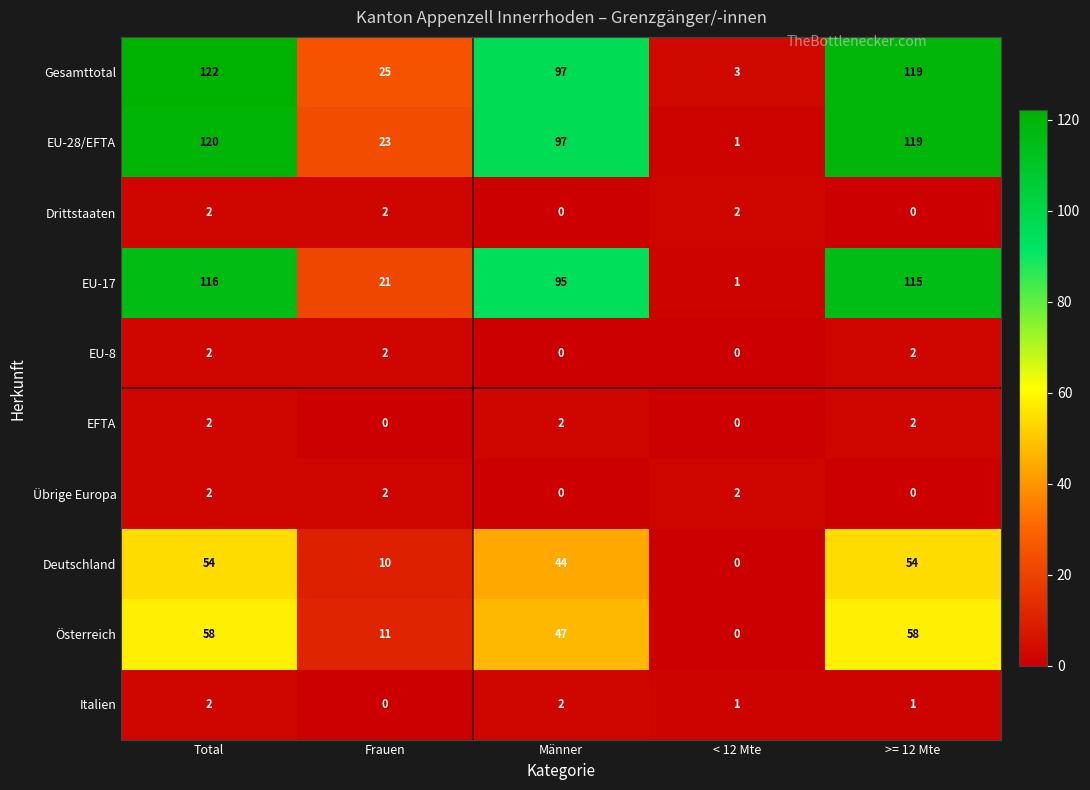

At which category is the sum across all series the highest?

Total